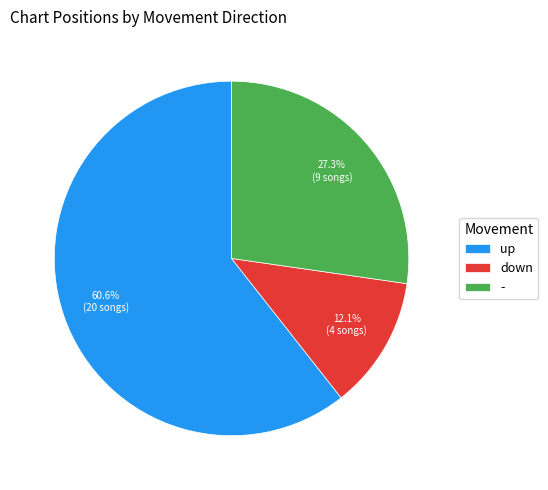

Count the number of slices in the pie.

3